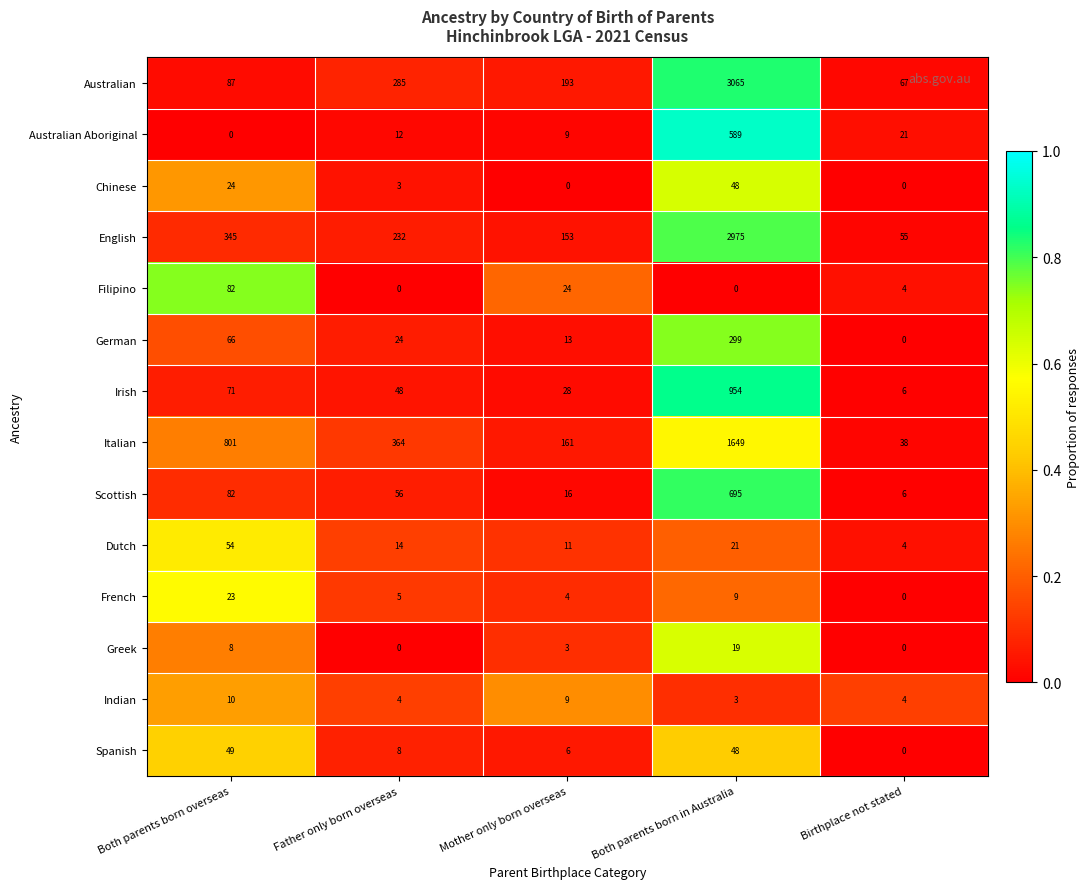

How many data points does each series have?

5